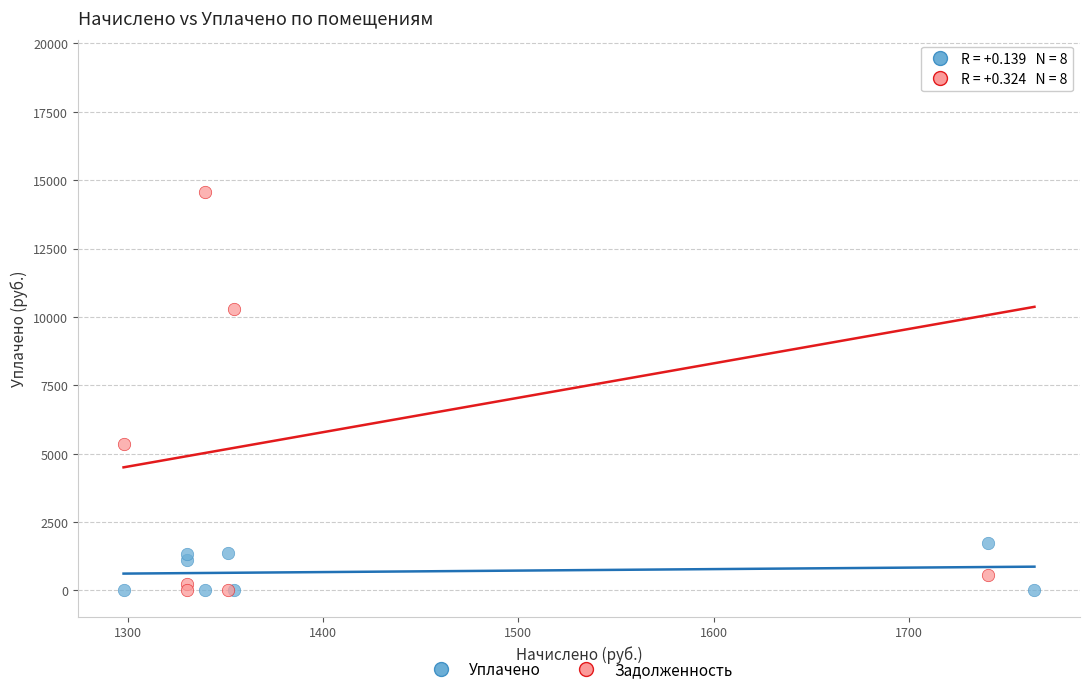

In the Задолженность series, what Y value is closest to 9588?

10292.5